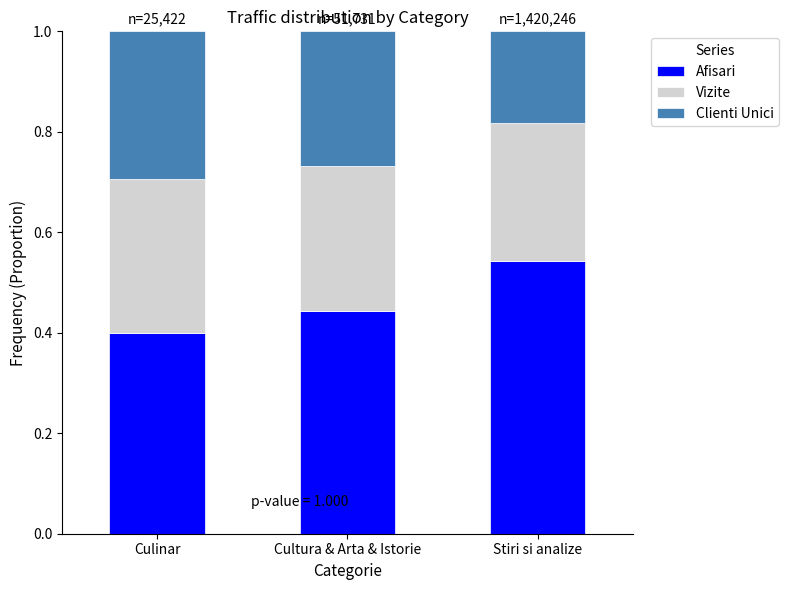

Does the chart contain stacked bars?

Yes